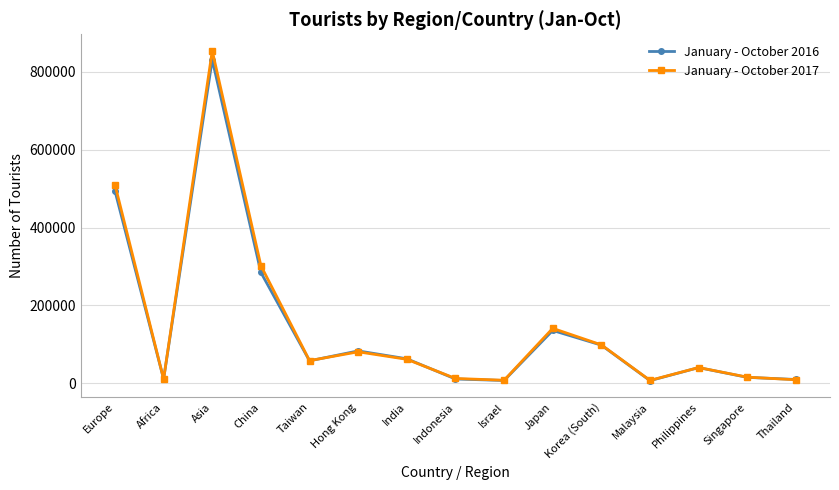

Between which two adjacent categories do January - October 2017 and January - October 2016 first intersect?

Europe and Africa